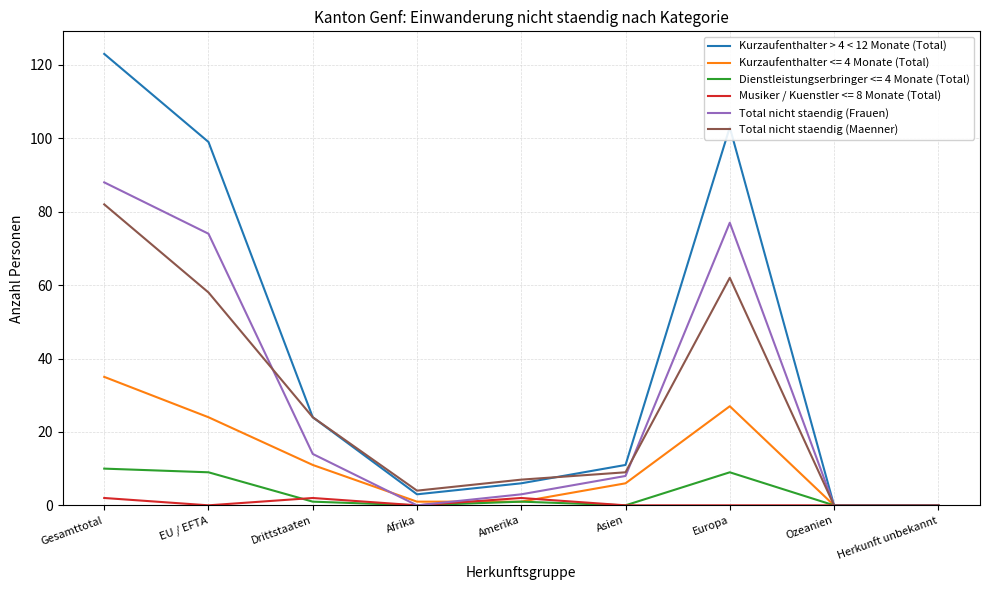

What is the spread (max minus min) of values at Europa?

103